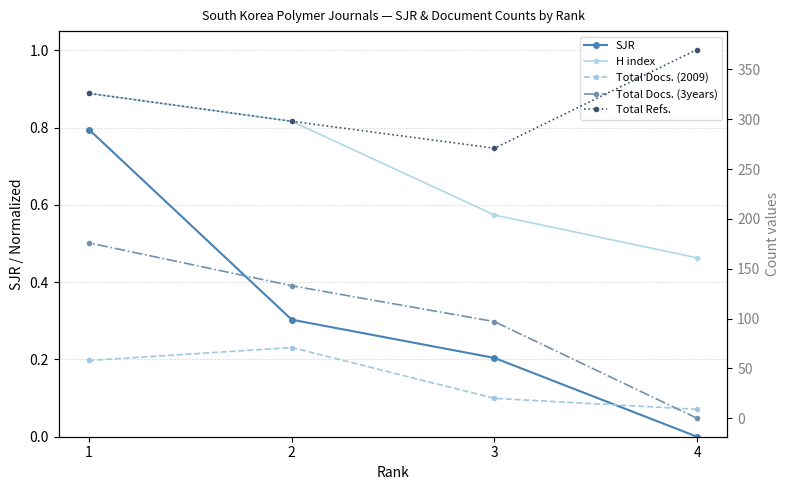

Does the chart have visible grid lines?

Yes